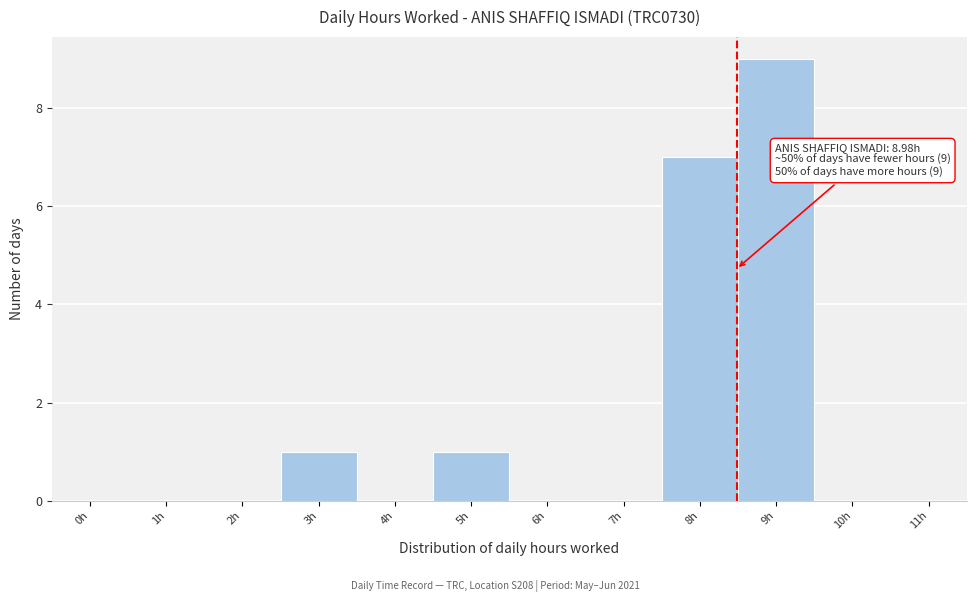

Reading left to right, list all the values displayed in this chart.

0h=0	1h=0	2h=0	3h=1	4h=0	5h=1	6h=0	7h=0	8h=7	9h=9	10h=0	11h=0